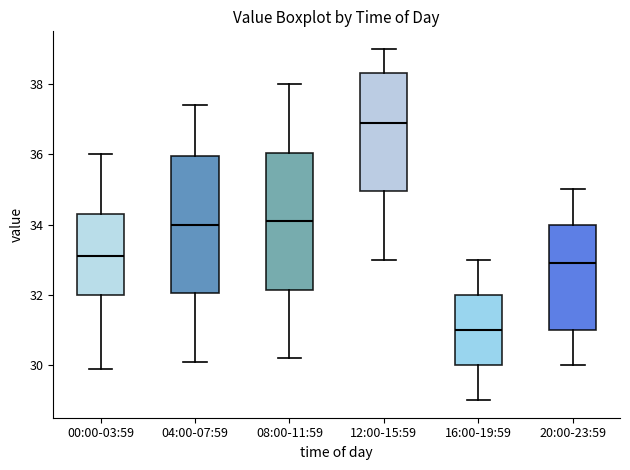

Where is the upper edge of the box for 12:00-15:59 on the y-axis? The values are not printed on the chart, so give them approximately, as read against the axis.

38.4